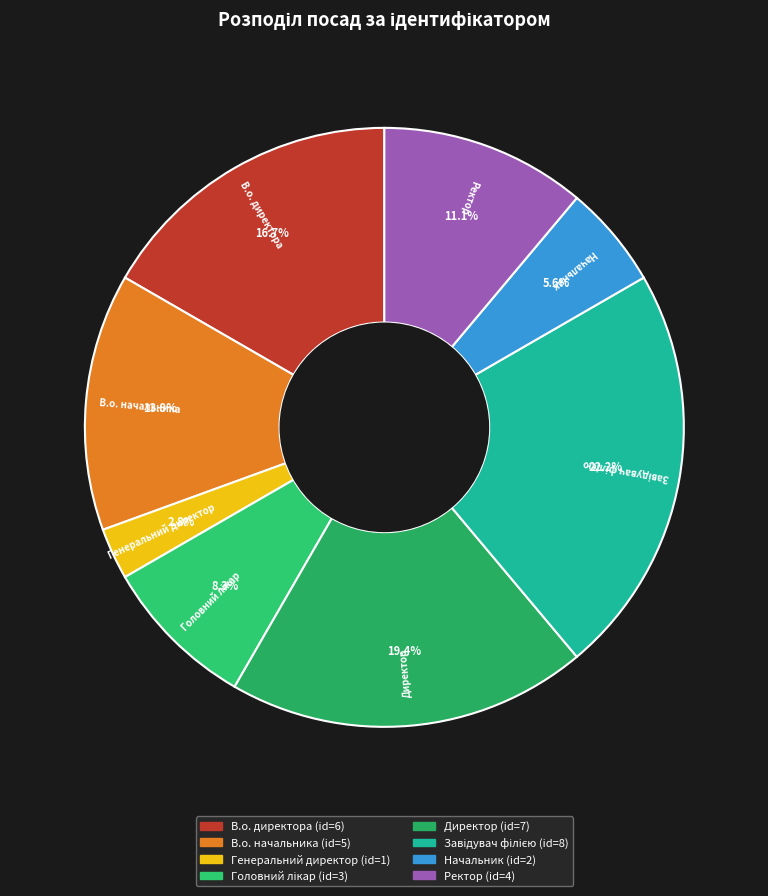

How many slices are in this pie chart?

8